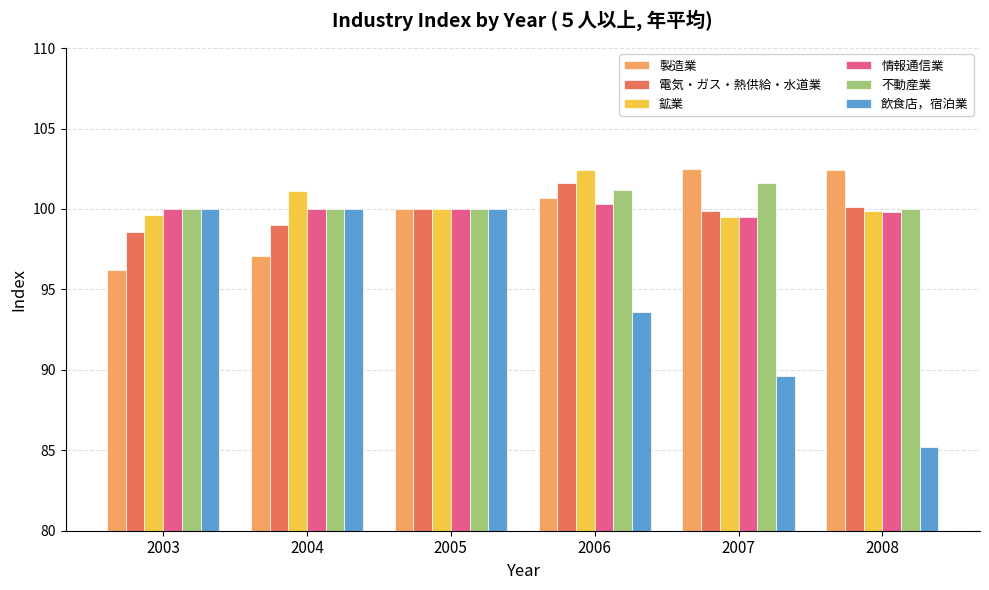

What is the total value across all series at 2006?

599.8